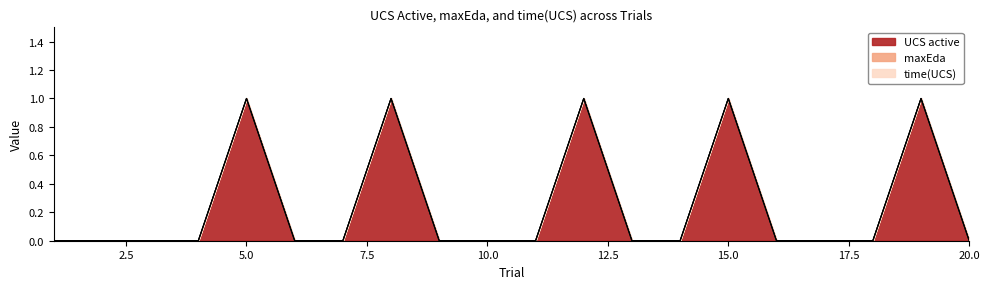

What is the greatest value displayed?

1